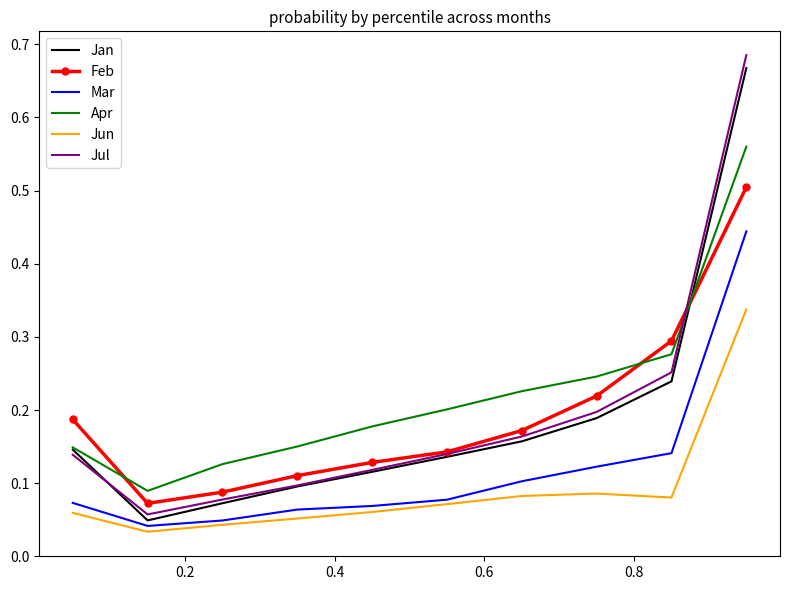

True or false: Feb and Mar intersect in this chart.

False